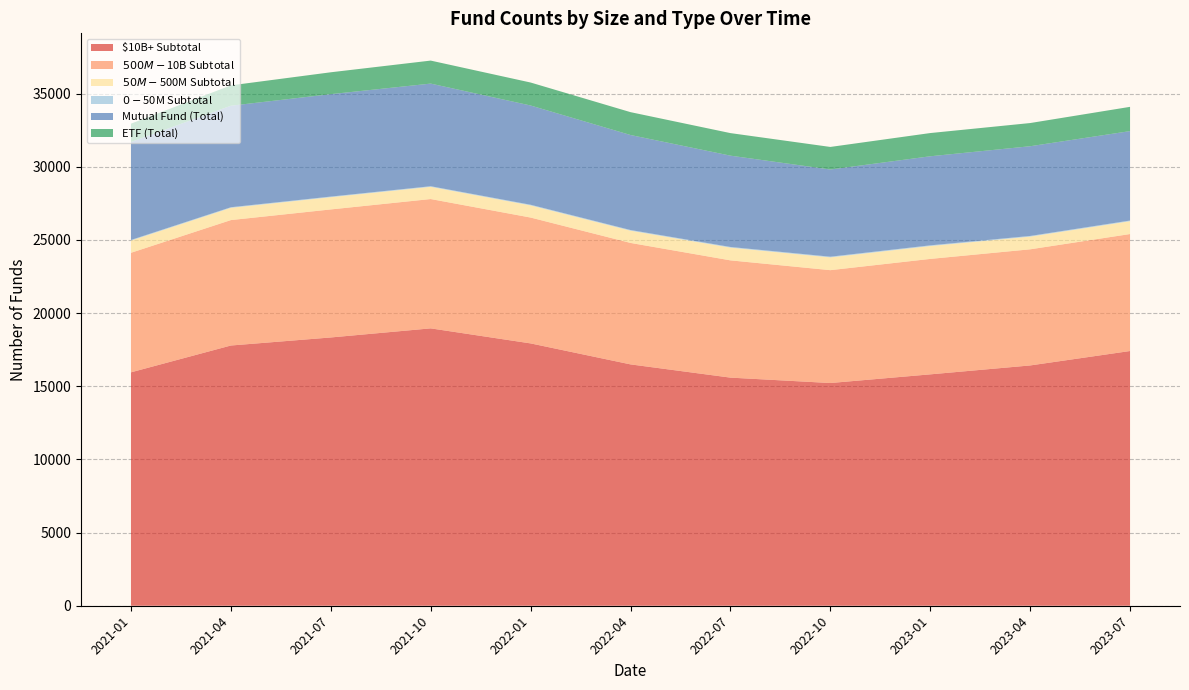

Reading left to right, list all the values displayed in this chart.

$10B+ Subtotal: 2021-01=15953	2021-04=17786	2021-07=18336	2021-10=18958	2022-01=17930	2022-04=16496	2022-07=15591	2022-10=15222	2023-01=15814	2023-04=16423	2023-07=17410
$500M-$10B Subtotal: 2021-01=8170	2021-04=8573	2021-07=8751	2021-10=8839	2022-01=8602	2022-04=8302	2022-07=8015	2022-10=7714	2023-01=7891	2023-04=7938	2023-07=7995
$50M-$500M Subtotal: 2021-01=836	2021-04=838	2021-07=837	2021-10=835	2022-01=832	2022-04=838	2022-07=871	2022-10=873	2023-01=880	2023-04=868	2023-07=878
$0-$50M Subtotal: 2021-01=42	2021-04=41	2021-07=42	2021-10=42	2022-01=44	2022-04=45	2022-07=46	2022-10=48	2023-01=48	2023-04=46	2023-07=46
Mutual Fund (Total): 2021-01=6695	2021-04=6938	2021-07=7000	2021-10=7014	2022-01=6783	2022-04=6493	2022-07=6240	2022-10=5959	2023-01=6087	2023-04=6132	2023-07=6112
ETF (Total): 2021-01=1253	2021-04=1390	2021-07=1495	2021-10=1572	2022-01=1570	2022-04=1562	2022-07=1541	2022-10=1542	2023-01=1587	2023-04=1584	2023-07=1658